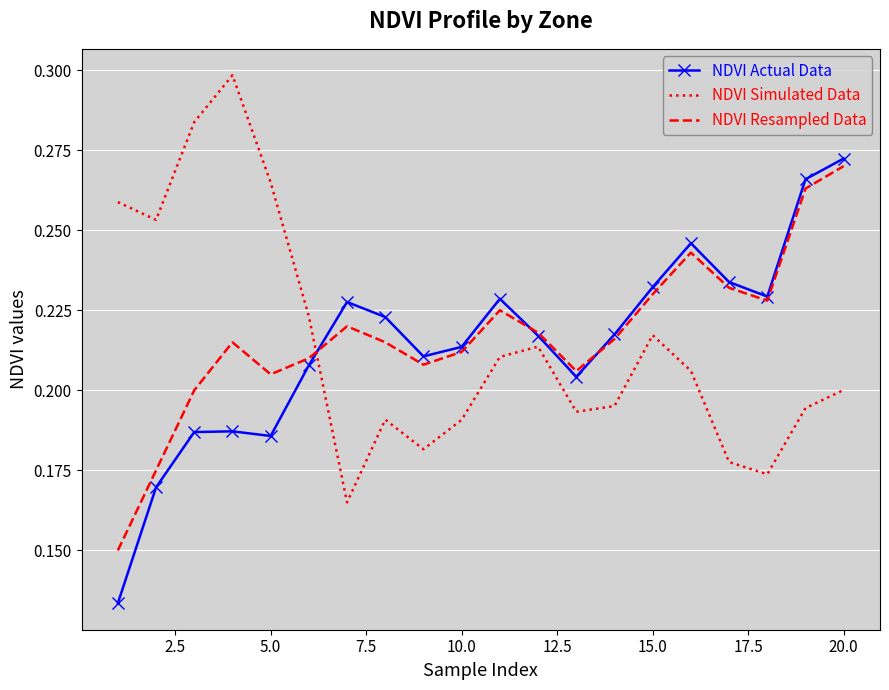

After their last crossing, which series has the higher values: NDVI Resampled Data or NDVI Simulated Data?

NDVI Resampled Data